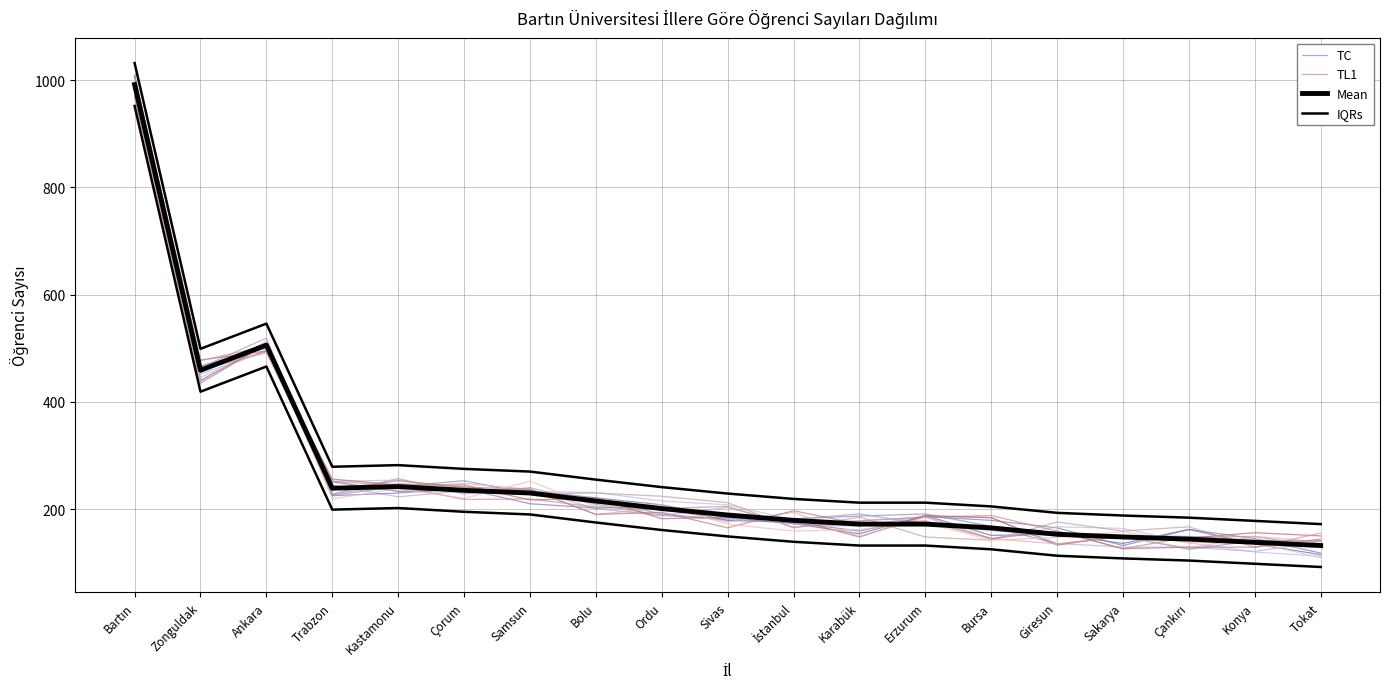

Reading left to right, what are all the values shown in this chart?

TC: 1010	467	500	226	242	253	228	217	191	179	182	187	191	168	135	149	125	141	141
TL1: 971	459	494	252	243	218	219	204	201	205	166	178	185	188	159	126	148	149	129
Mean: 992	459	506	239	242	235	230	215	201	189	179	172	172	165	153	148	144	138	132
IQRs: 1032	499	546	279	282	275	270	255	241	229	219	212	212	205	193	188	184	178	172